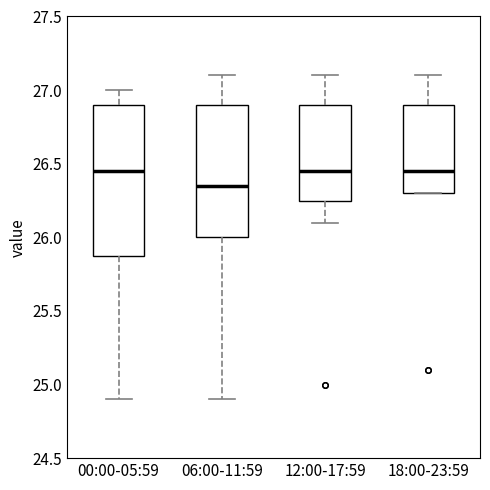

Reading left to right, read every box against the y-axis: the position of its median line, the range the box covers, and the ends of its whiskers. The values are not printed on the chart, so give them approximately, as read against the axis.

00:00-05:59: median 26.45, box 25.90 to 26.90, whiskers 24.90 to 27.00
06:00-11:59: median 26.35, box 26.00 to 26.90, whiskers 24.90 to 27.10
12:00-17:59: median 26.45, box 26.25 to 26.90, whiskers 26.10 to 27.10
18:00-23:59: median 26.45, box 26.30 to 26.90, whiskers 26.30 to 27.10